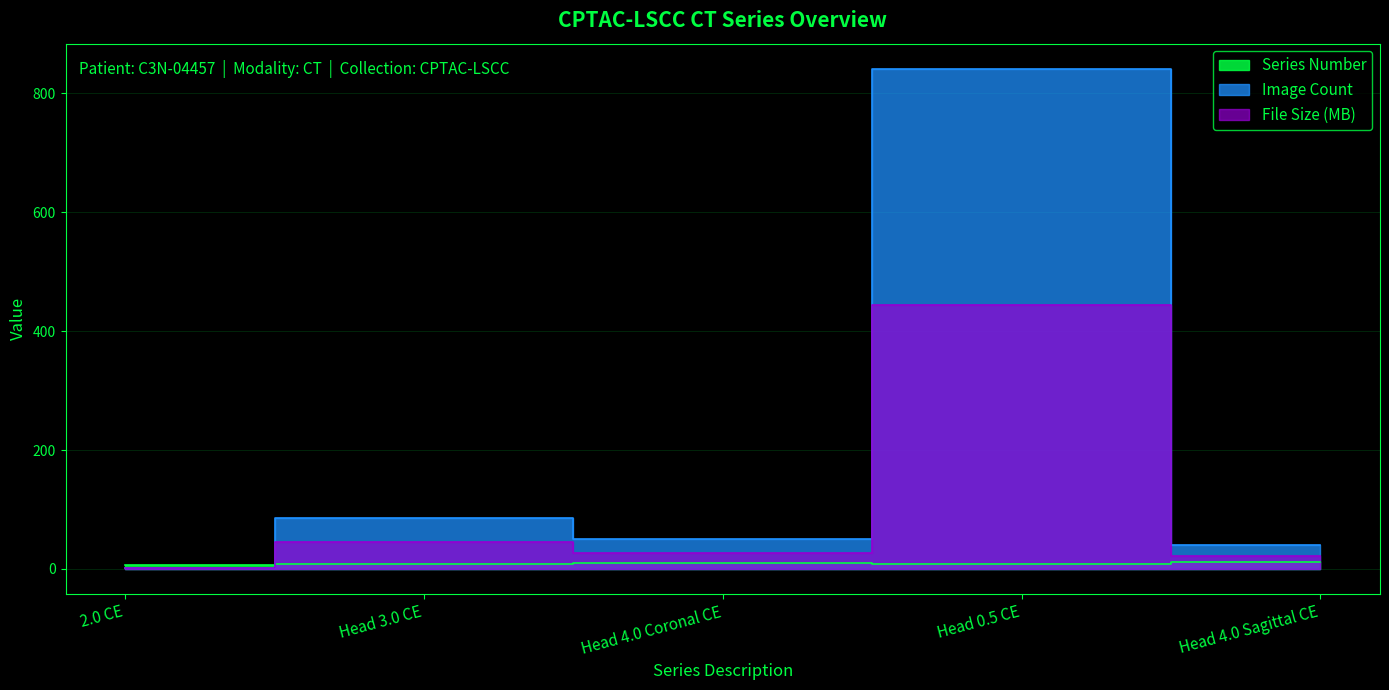

Which series ends up on top after the final intersection of File Size and Series Number?

File Size